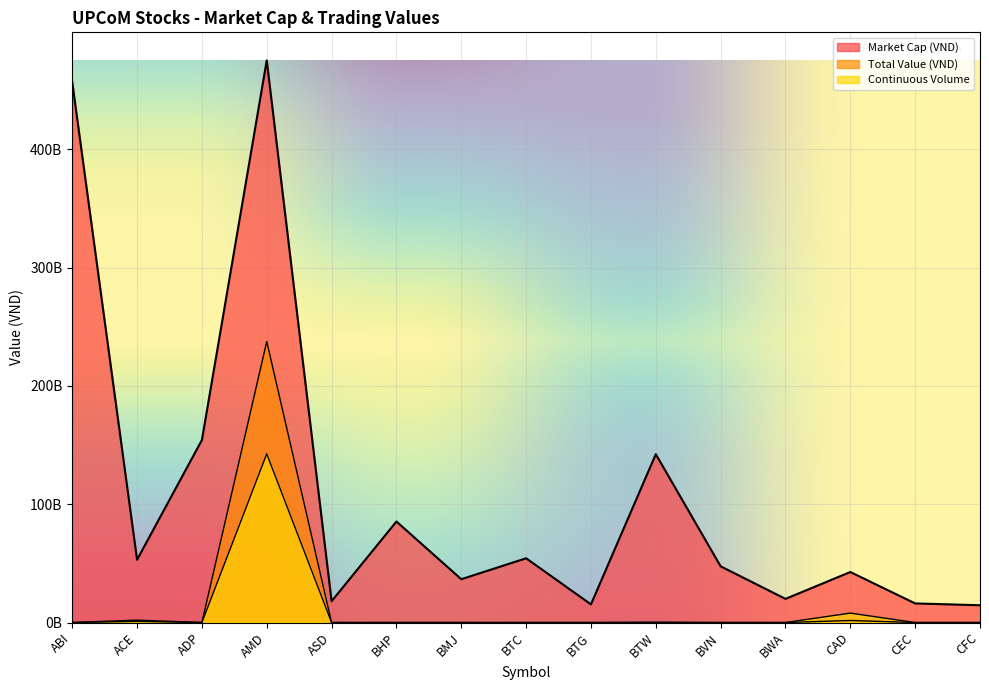

Read the Market Cap (VND) value at BTC.

54305914000.0